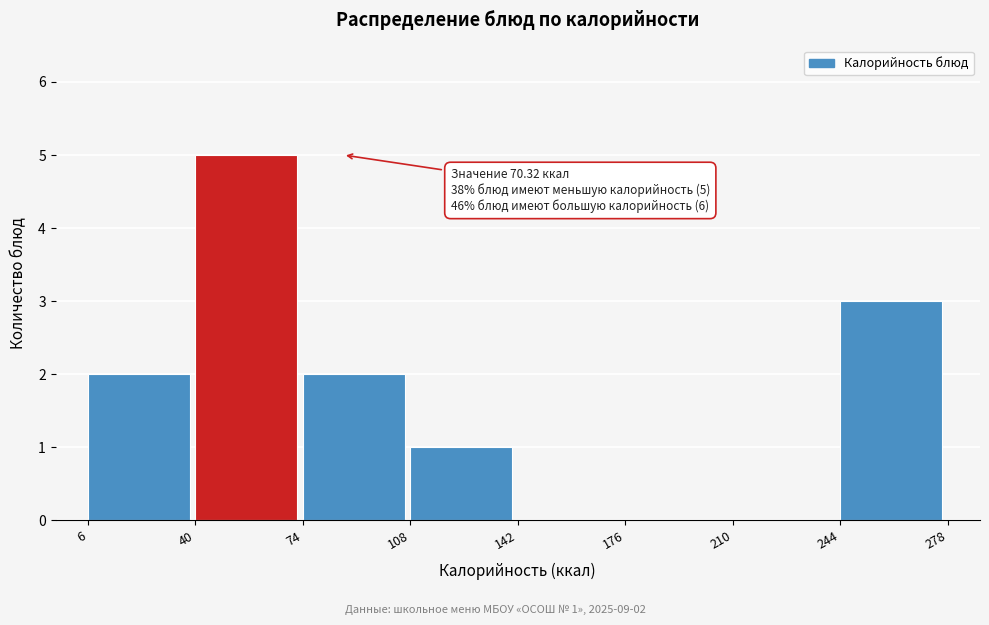

Over which range of the x-axis is the bar tallest?

40 to 74